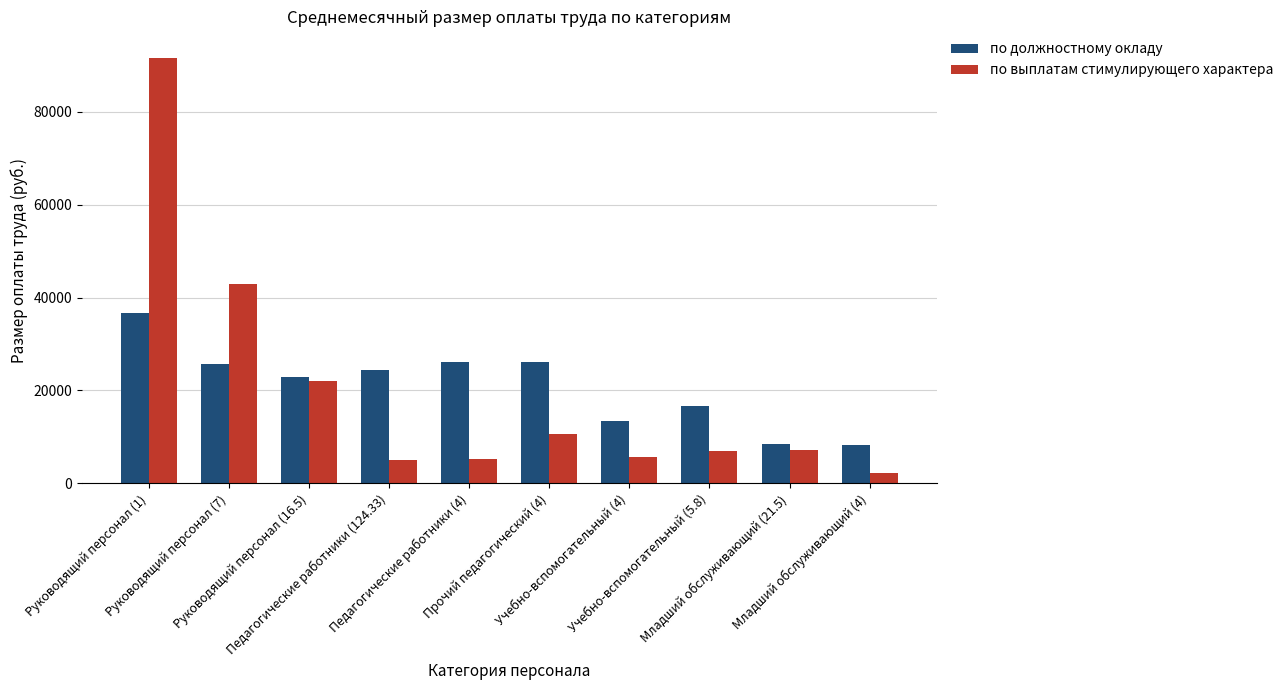

How many data points in по выплатам стимулирующего характера are less than 7109?

5